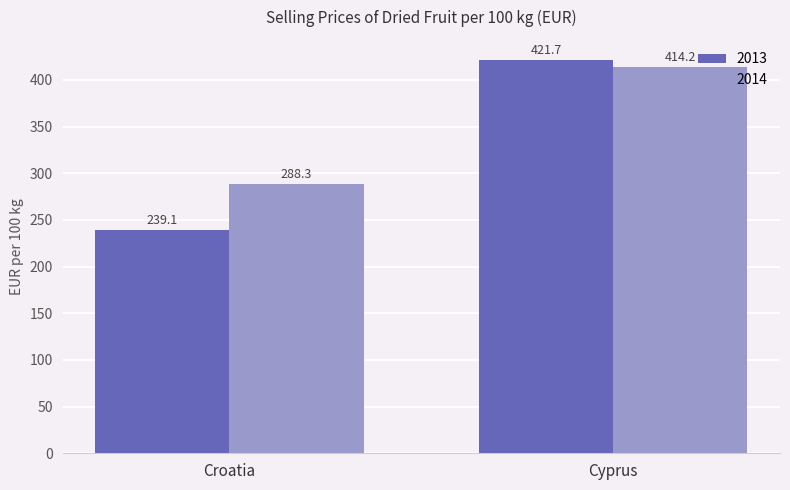

At how many categories does at least one series exceed 290?

1